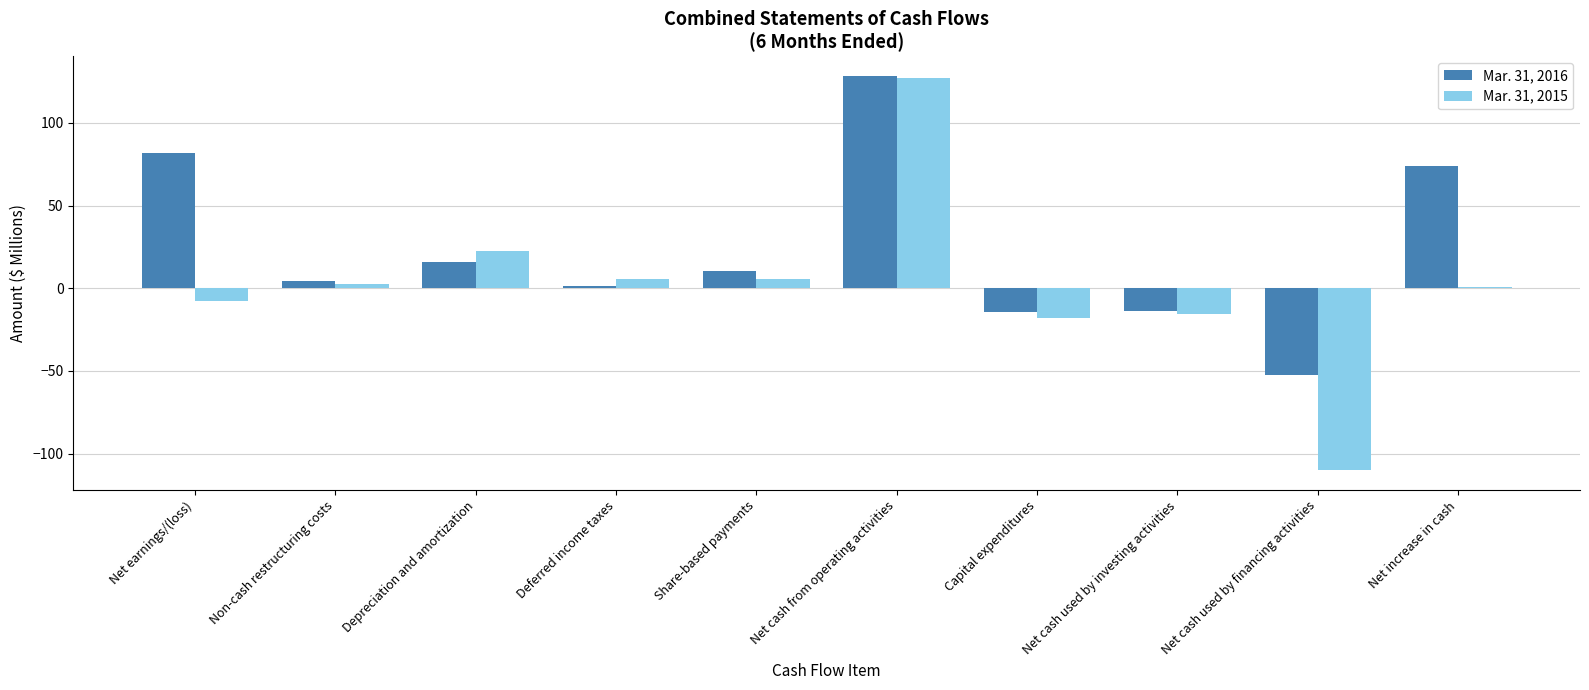

Which category has the highest value across all series?

Net cash from operating activities